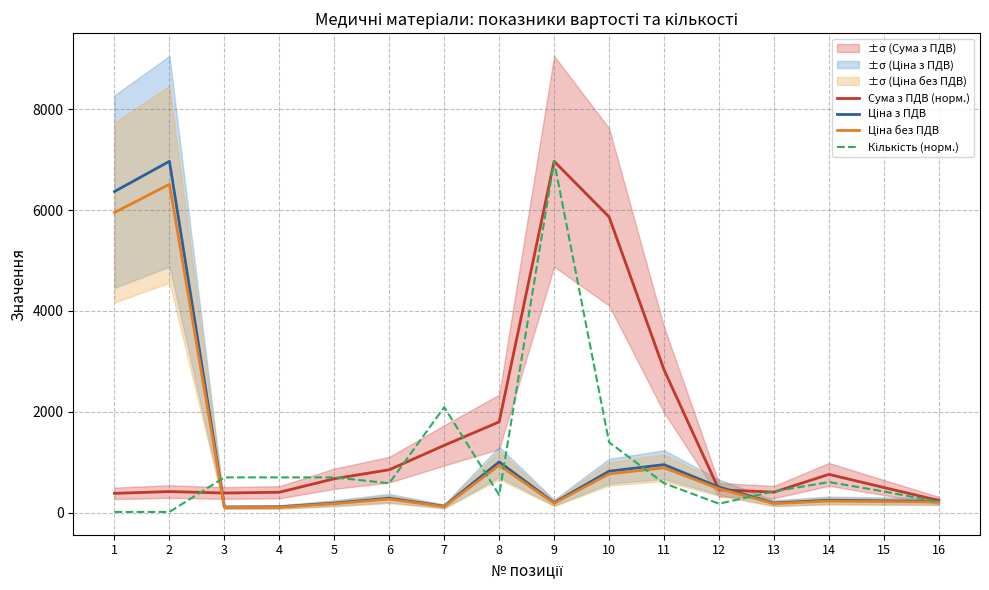

The value of Ціна з ПДВ at 7 is 124.1. True or false?

True